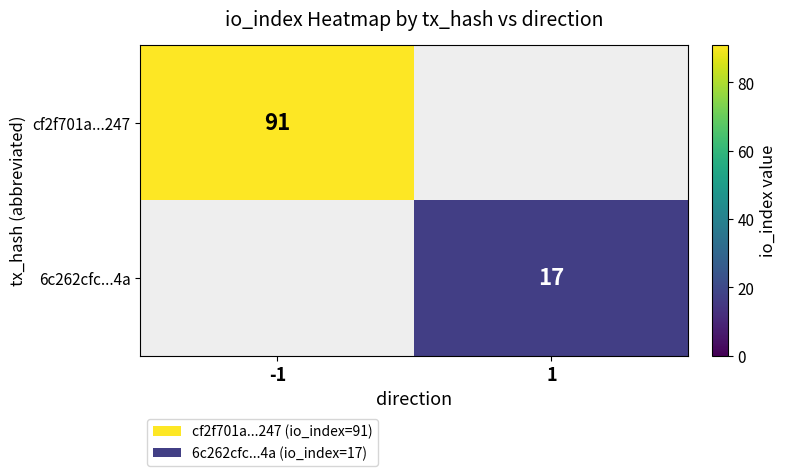

Between 1 and -1, which is larger?

-1